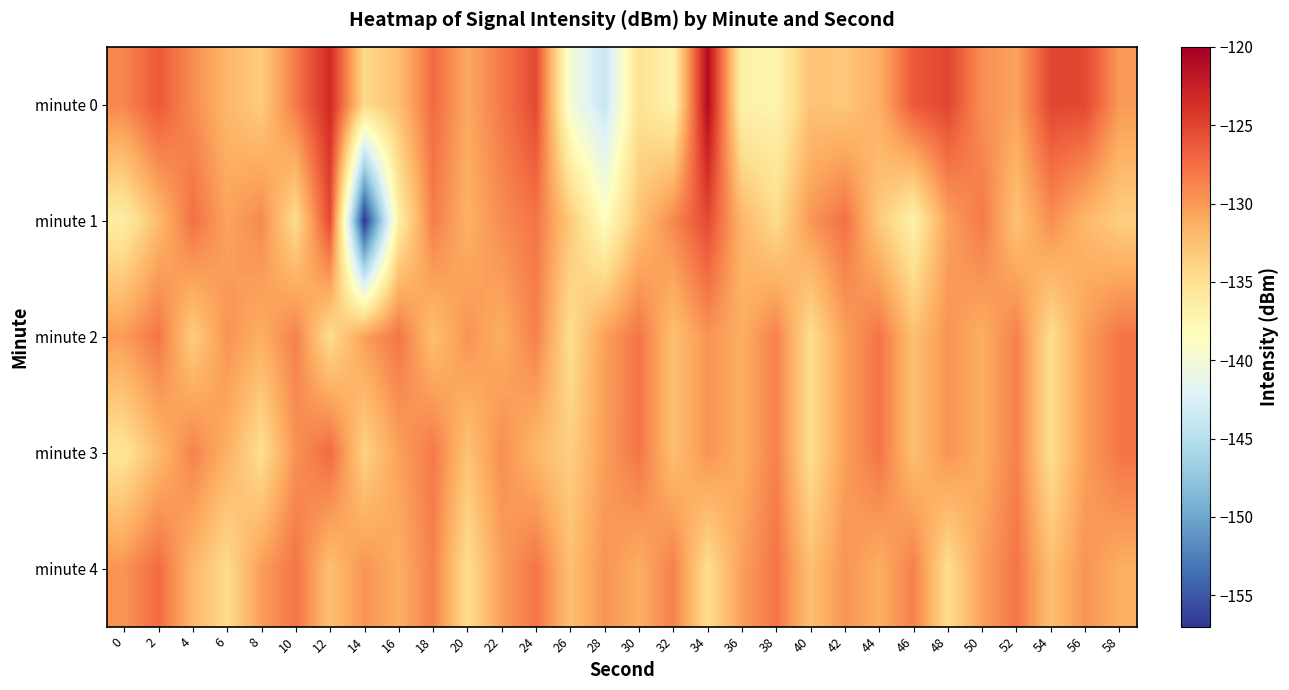

Rank the series by their maximum value, from lowest to highest.

minute 2, minute 4, minute 3, minute 1, minute 0